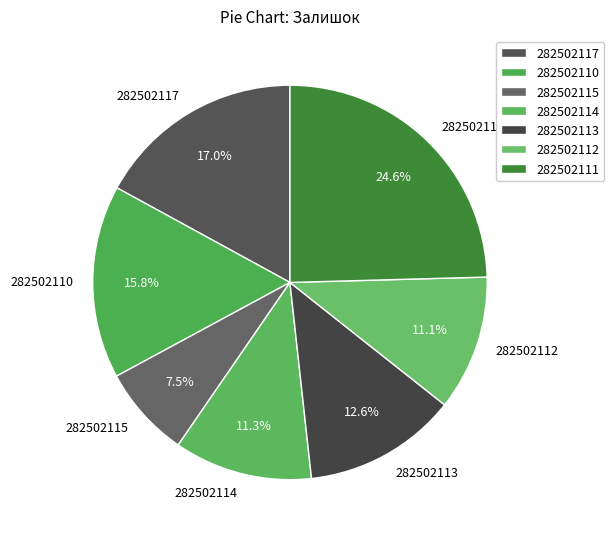

What is the largest slice in the pie chart?

282502111